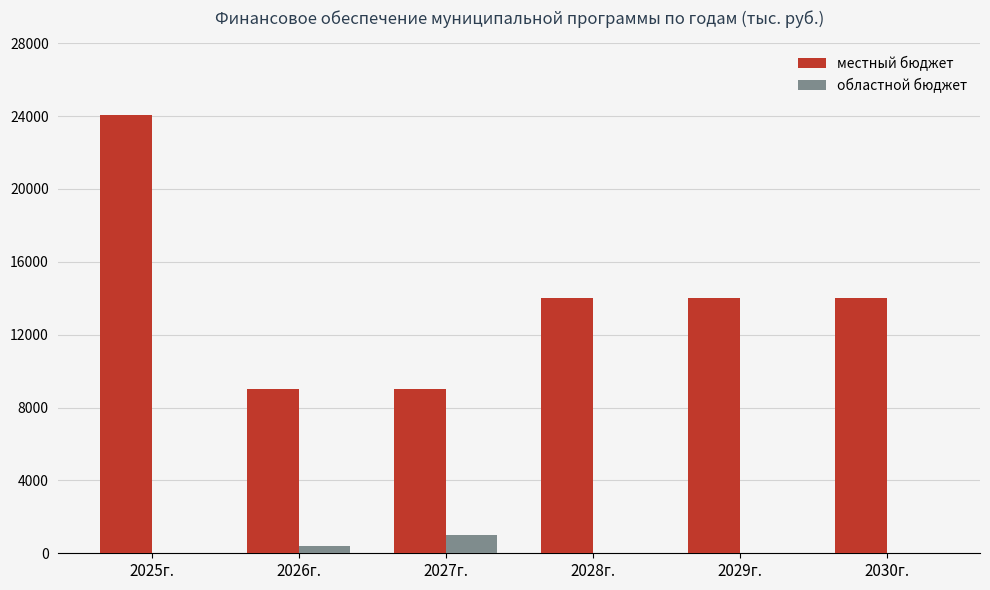

Is it true that местный бюджет equals 24073.9 at 2025г.?

True